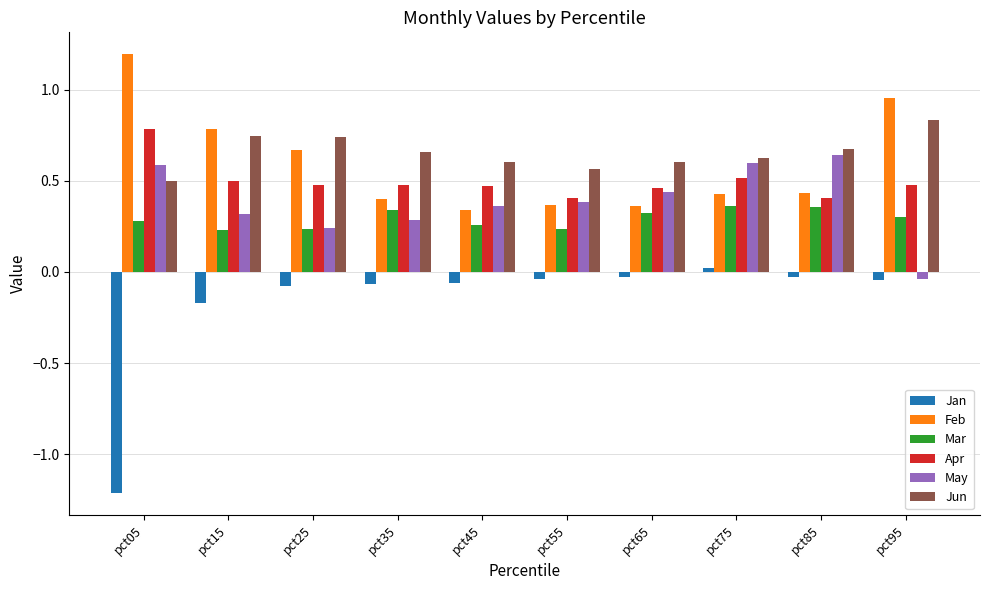

What is the greatest value displayed?

1.2